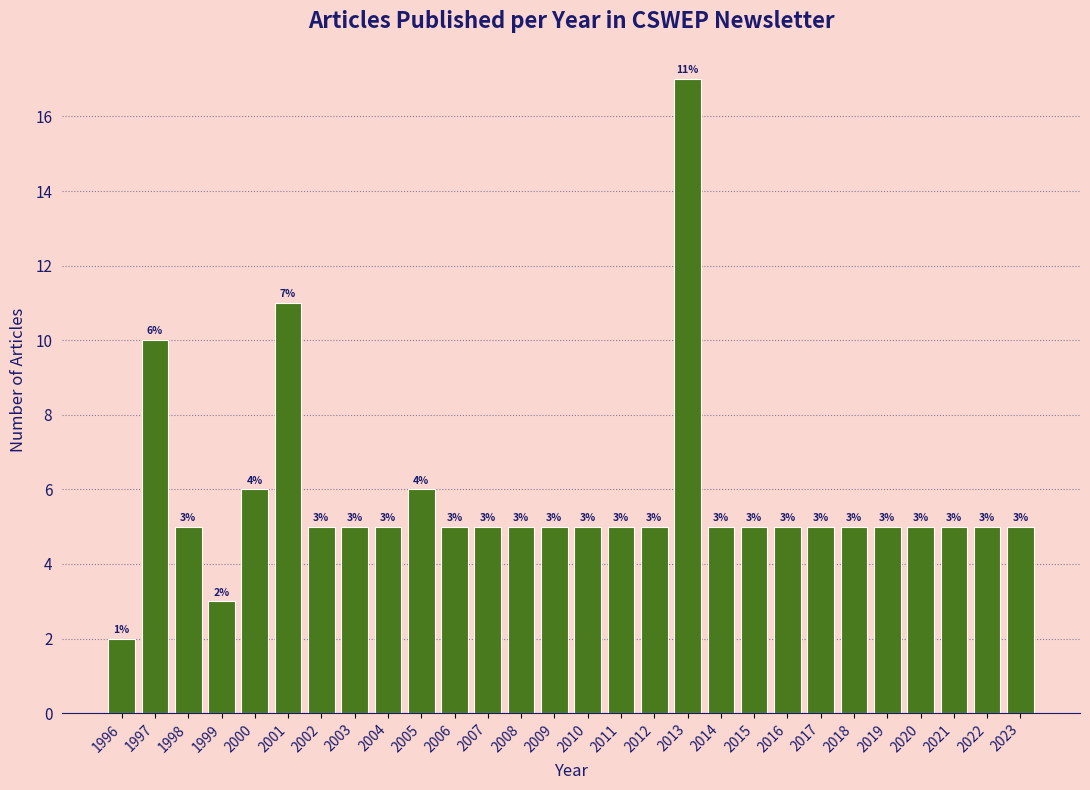

Reading right to left, what are all the values shown in this chart?

2023=5	2022=5	2021=5	2020=5	2019=5	2018=5	2017=5	2016=5	2015=5	2014=5	2013=17	2012=5	2011=5	2010=5	2009=5	2008=5	2007=5	2006=5	2005=6	2004=5	2003=5	2002=5	2001=11	2000=6	1999=3	1998=5	1997=10	1996=2